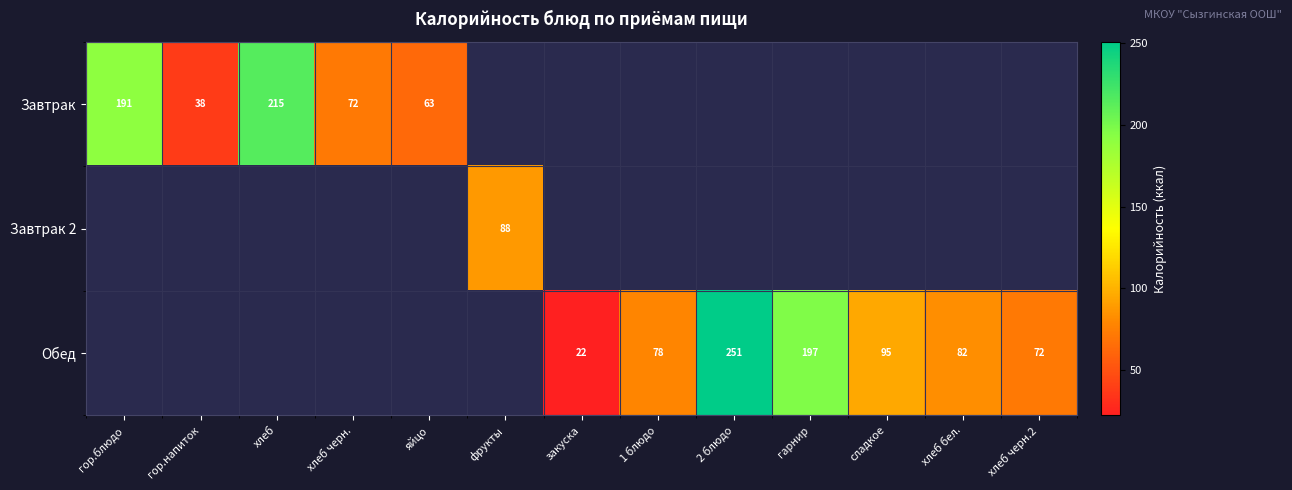

What is the difference between the Обед values at хлеб бел. and сладкое?

13